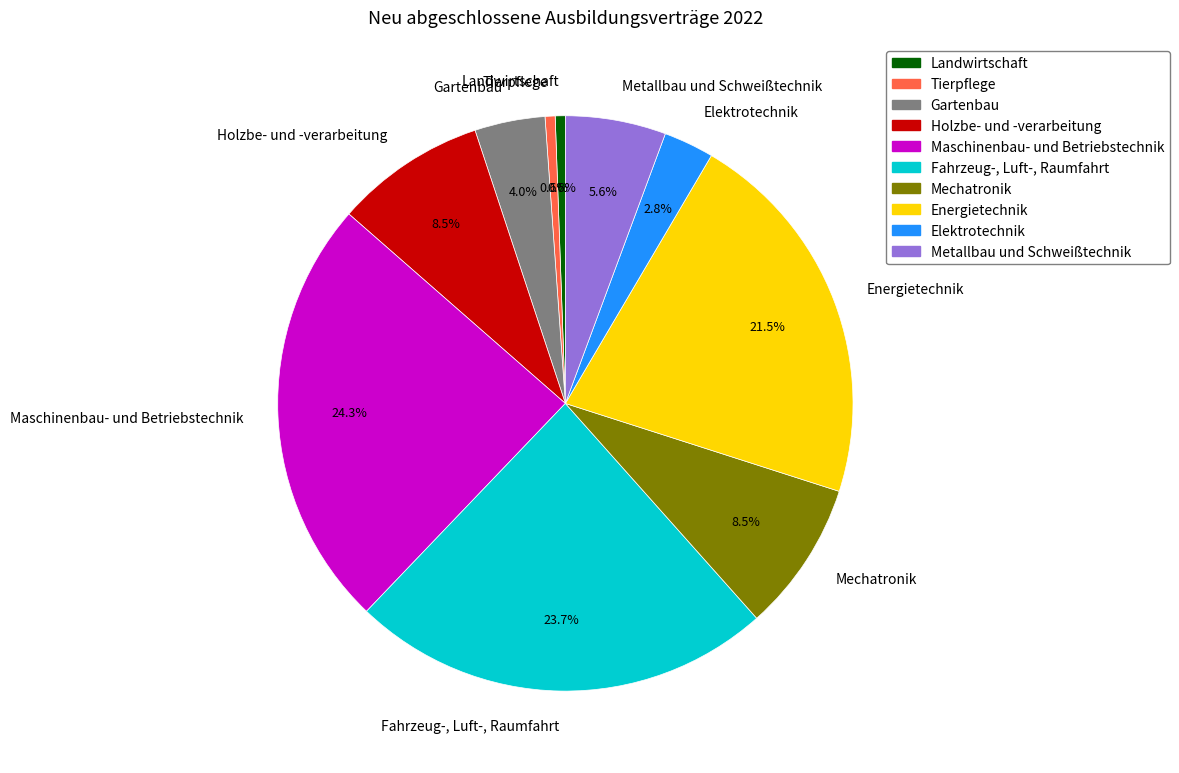

Is it true that Gartenbau is 12% of the pie?

False